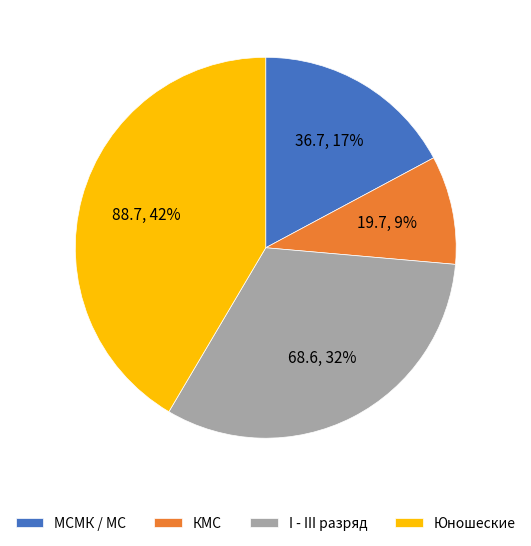

Combined, do Юношеские and I - III разряд account for over 50%?

Yes